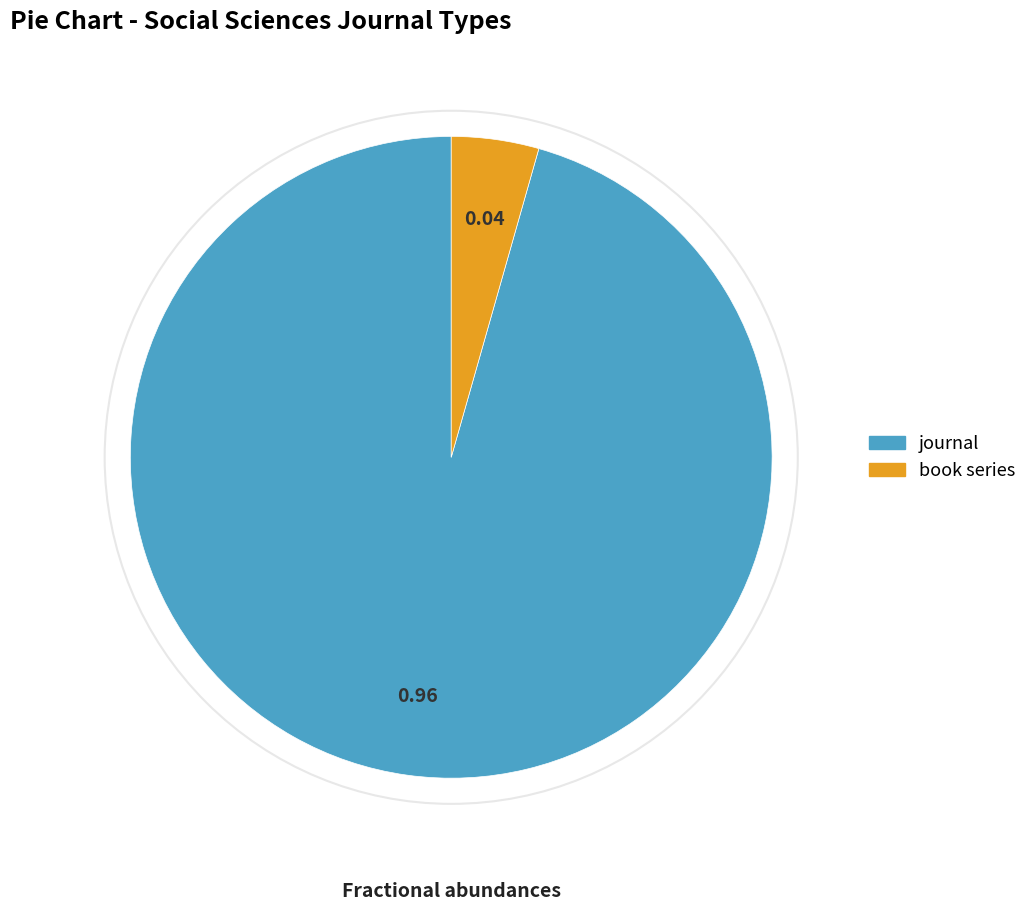

Is the sum of book series and journal greater than half?

Yes